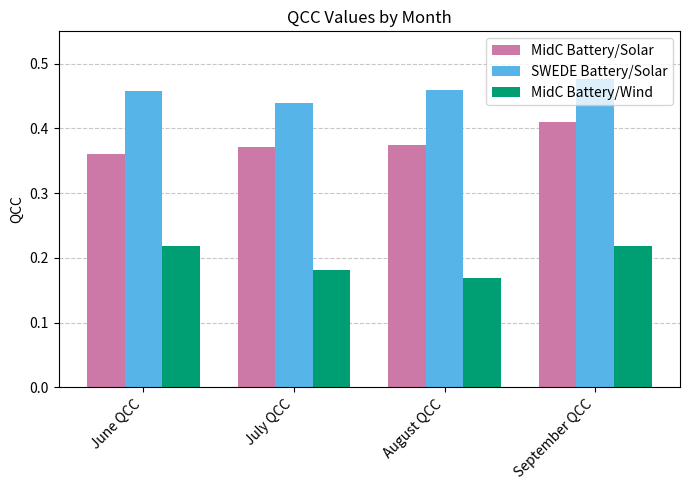

What is the spread (max minus min) of values at September QCC?

0.3